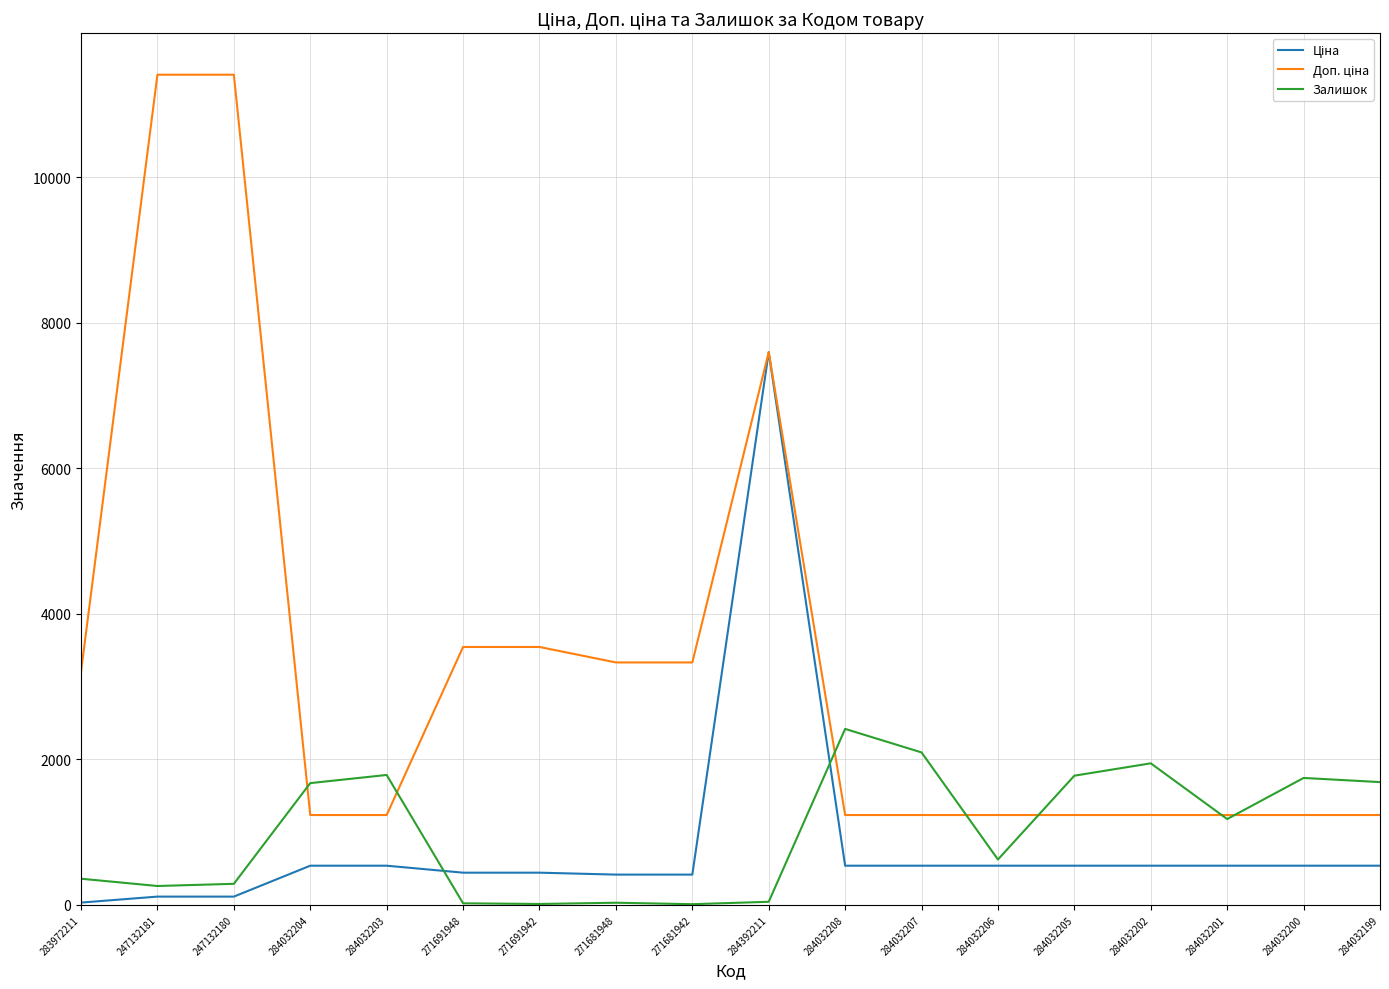

True or false: Залишок has a value of 3438.3 at 284032202.

False